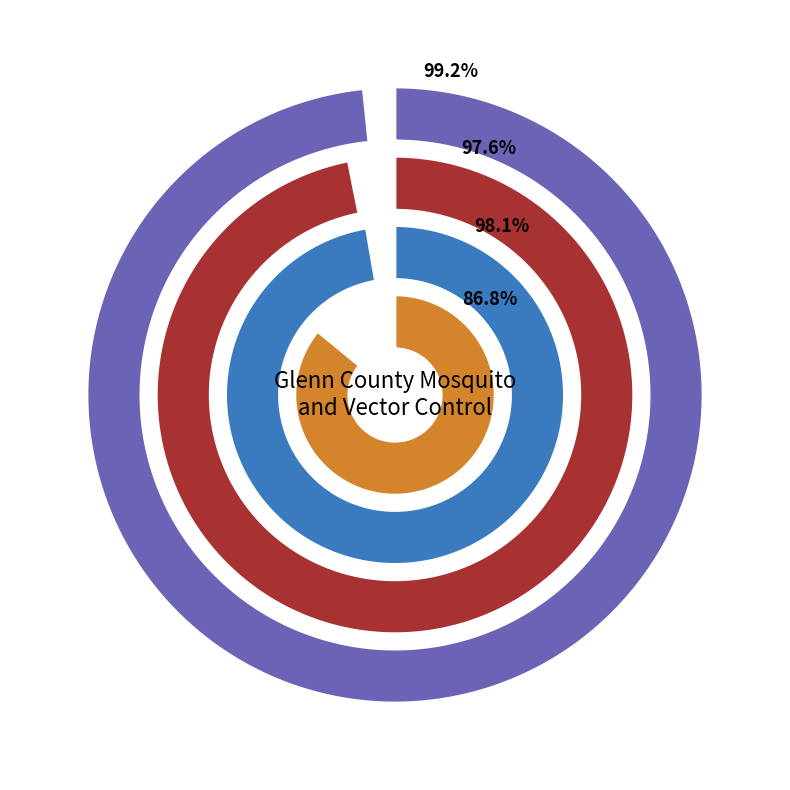

Is there any slice that represents more than half of the pie?

Yes